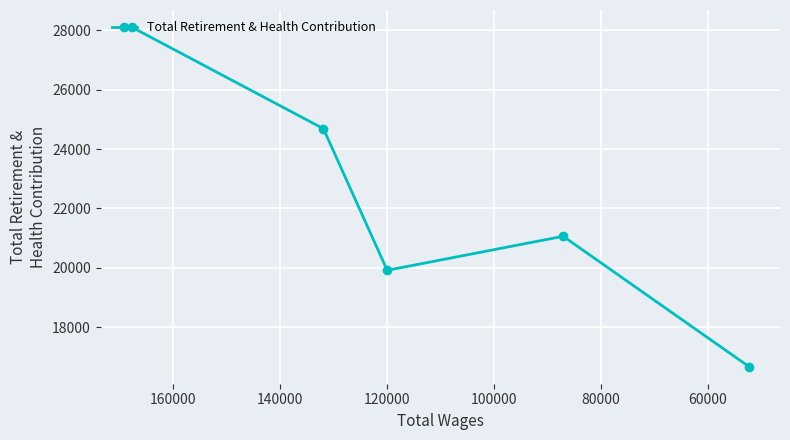

How many interior local peaks (higher than both neighbors) does the data have?

1